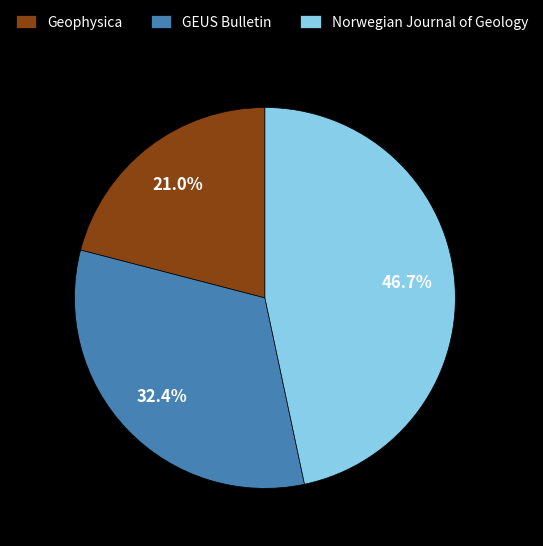

The Norwegian Journal of Geology slice represents 47% of the pie. True or false?

True